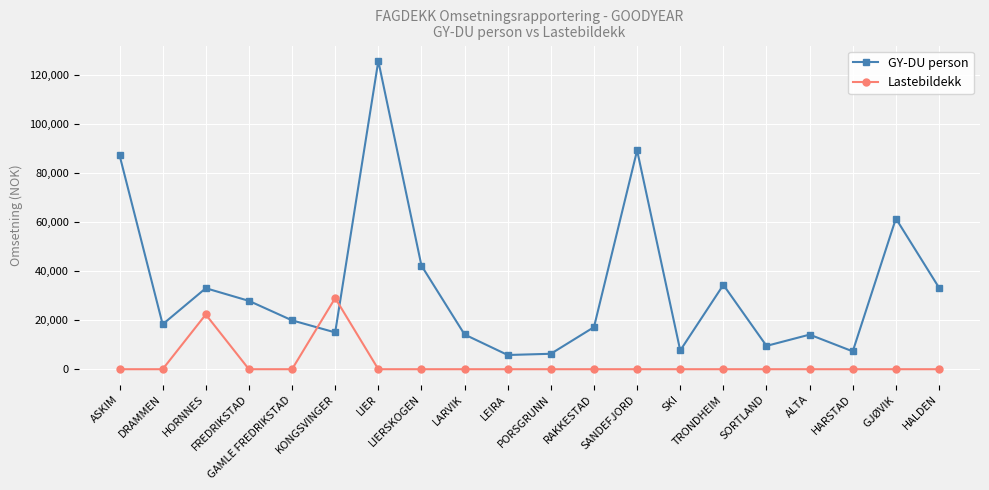

What is the greatest value displayed?

125570.2